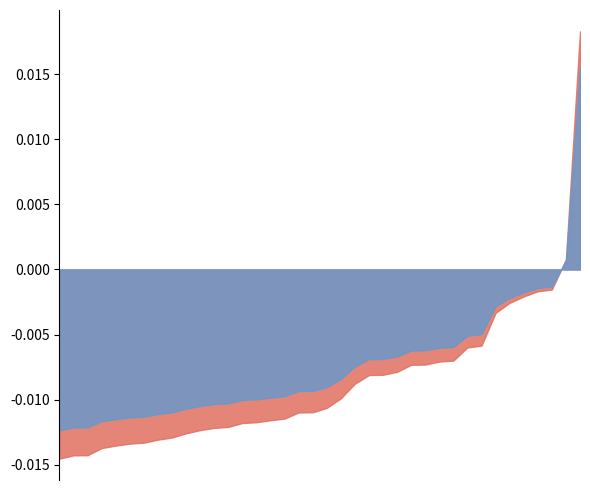

How many categories are shown in the chart?

38